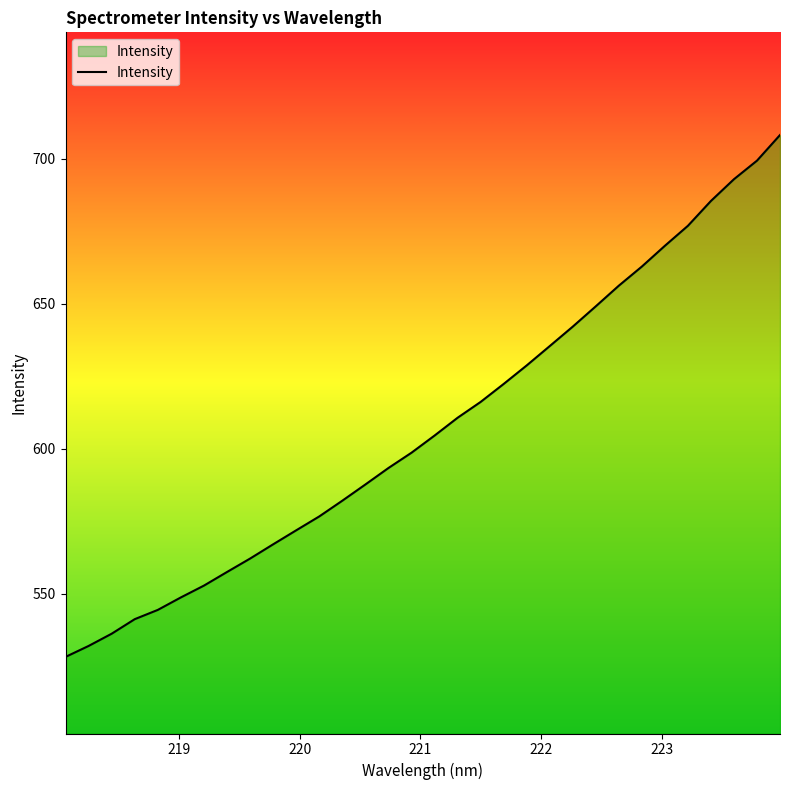

What is the greatest value displayed?

708.1